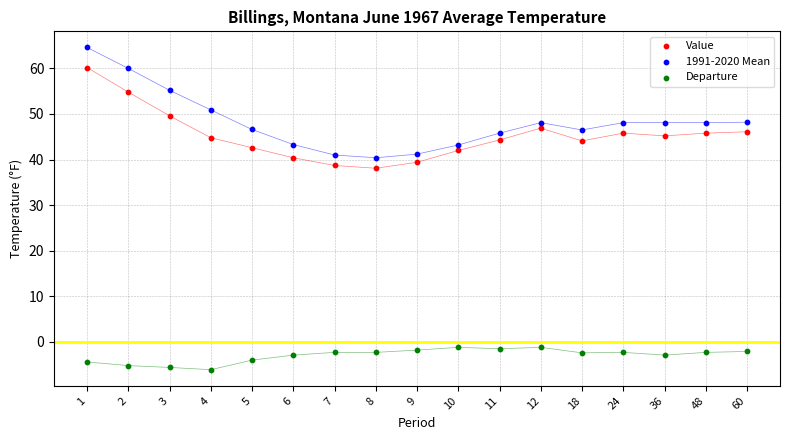

Which series contains the highest Y value?

1991-2020 Mean